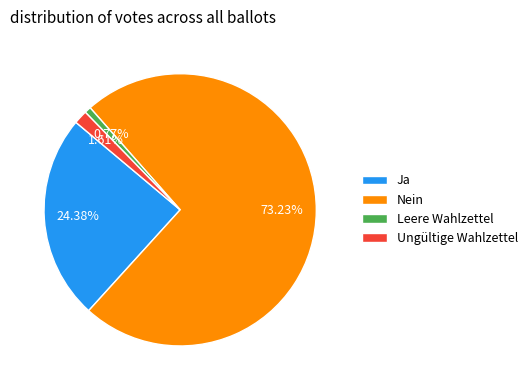

Does Leere Wahlzettel represent more than half of the total?

No